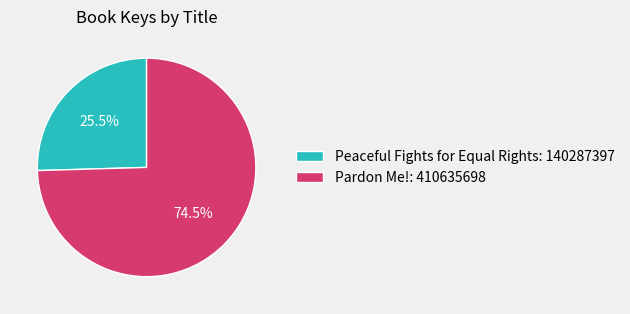

Is Peaceful Fights for Equal Rights the majority of the pie?

No